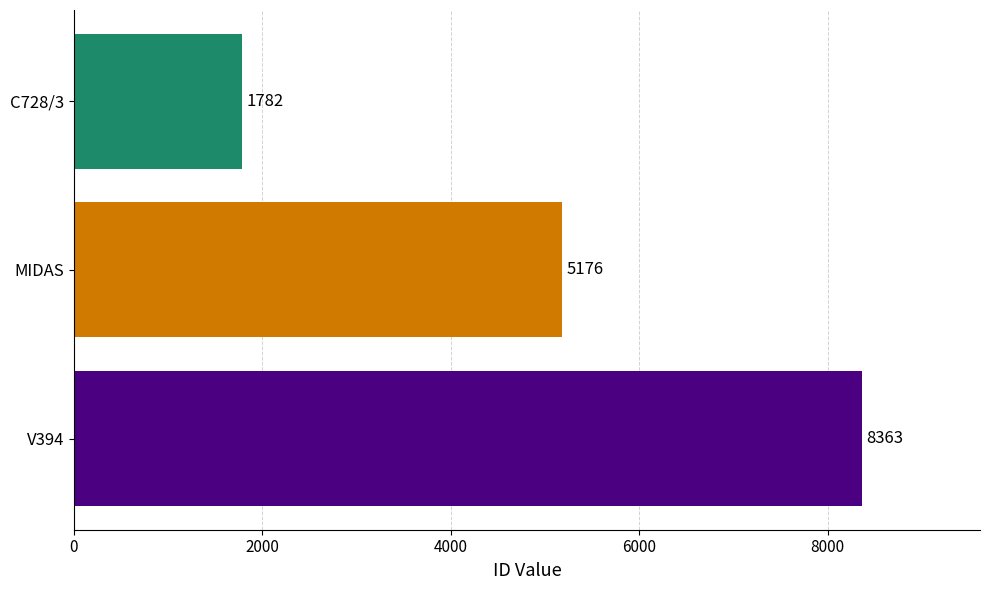

What is the average value?

5107